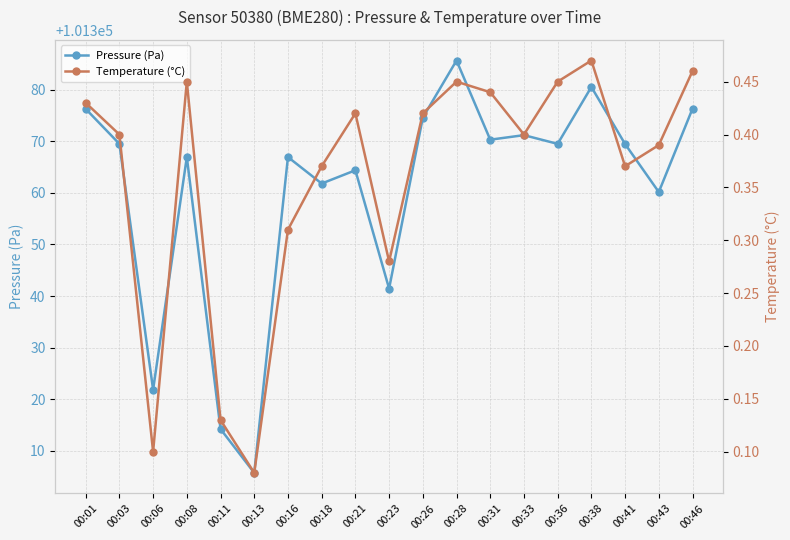

What is the difference between the highest and lowest values at 00:23?

101341.2